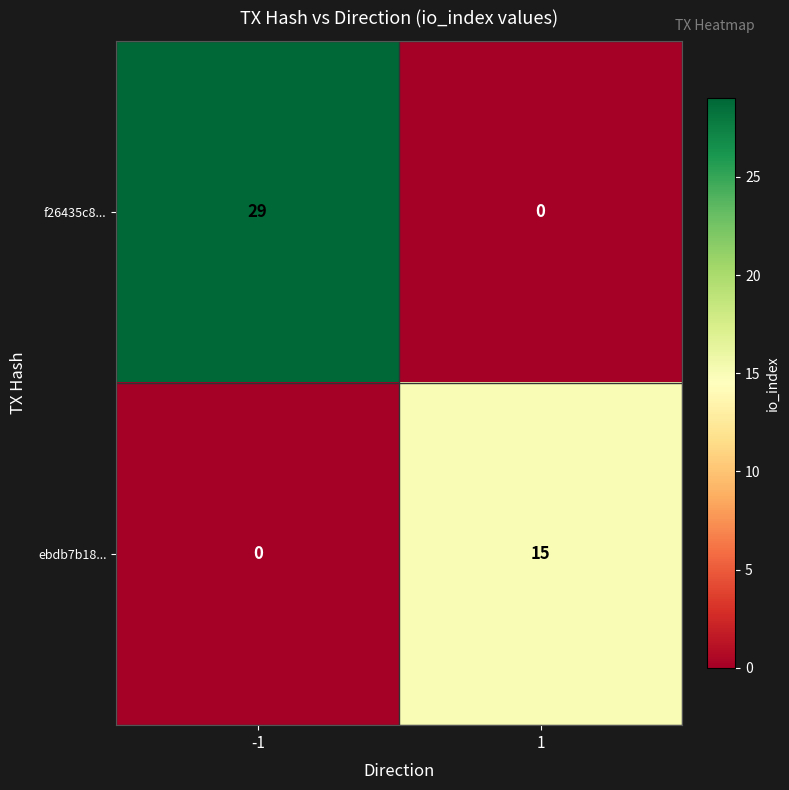

Rank the series by their maximum value, from highest to lowest.

f26435c8..., ebdb7b18...